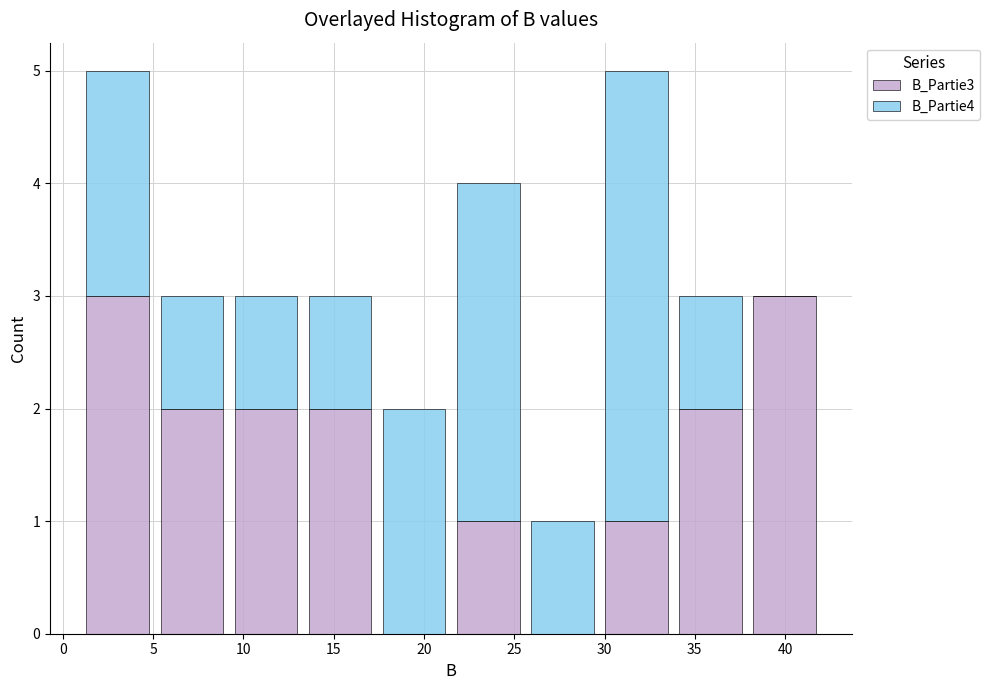

Reading left to right, list every stacked bar in this chart as the range it spans on the x-axis followed by its total height. Neither the bar edges nor the heights are printed on the chart, so give them approximately, as read against the axes.

1.0 to 5.1: 5
5.1 to 9.2: 3
9.2 to 13.3: 3
13.3 to 17.4: 3
17.4 to 21.5: 2
21.5 to 25.6: 4
25.6 to 29.7: 1
29.7 to 33.8: 5
33.8 to 37.9: 3
37.9 to 42.0: 3